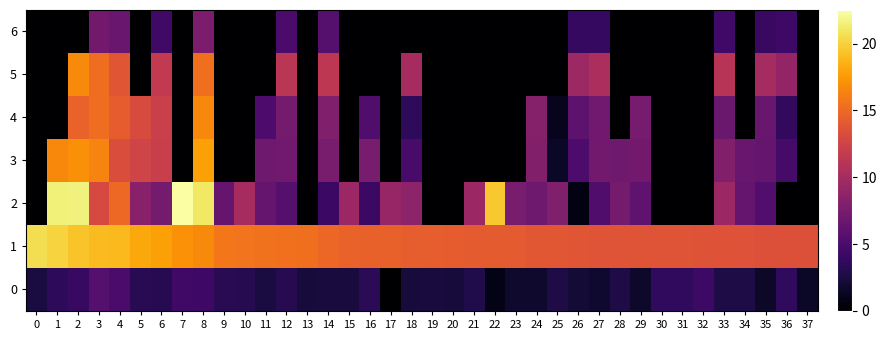

Rank the series at 19 from lowest to highest value.

2, 3, 4, 5, 6, 0, 1